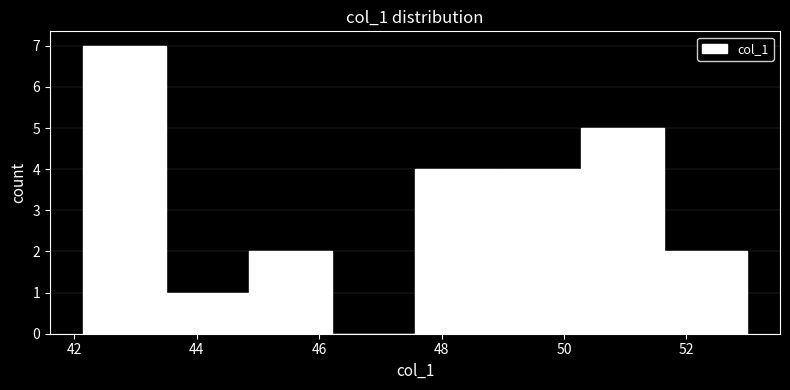

Reading left to right, list every bar in this chart as the range it spans on the x-axis followed by its height. Neither the bar edges nor the heights are printed on the chart, so give them approximately, as read against the axes.

42.2 to 43.4: 7
43.4 to 44.8: 1
44.8 to 46.2: 2
46.2 to 47.6: 0
47.6 to 49.0: 4
49.0 to 50.2: 4
50.2 to 51.6: 5
51.6 to 53.0: 2